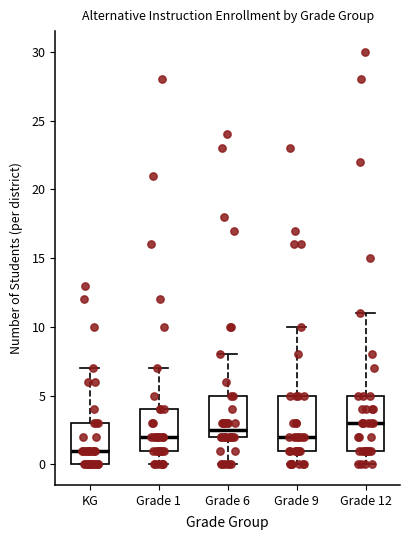

Reading left to right, read every box against the y-axis: the position of its median line, the range the box covers, and the ends of its whiskers. The values are not printed on the chart, so give them approximately, as read against the axis.

KG: median 1.0, box 0.0 to 3.0, whiskers 0.0 to 7.0
Grade 1: median 2.0, box 1.0 to 4.0, whiskers 0.0 to 7.0
Grade 6: median 2.5, box 2.0 to 5.0, whiskers 0.0 to 8.0
Grade 9: median 2.0, box 1.0 to 5.0, whiskers 0.0 to 10.0
Grade 12: median 3.0, box 1.0 to 5.0, whiskers 0.0 to 11.0